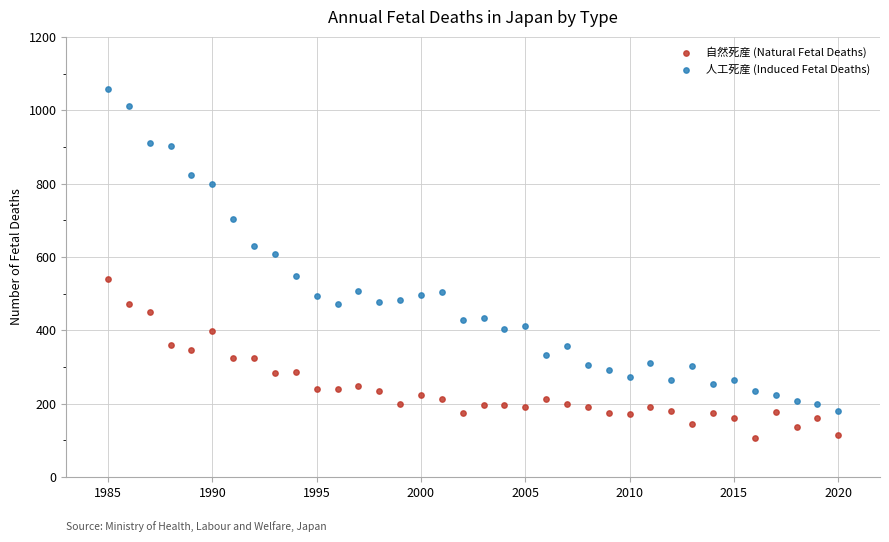

Which series contains the highest Y value?

人工死産 (Induced Fetal Deaths)